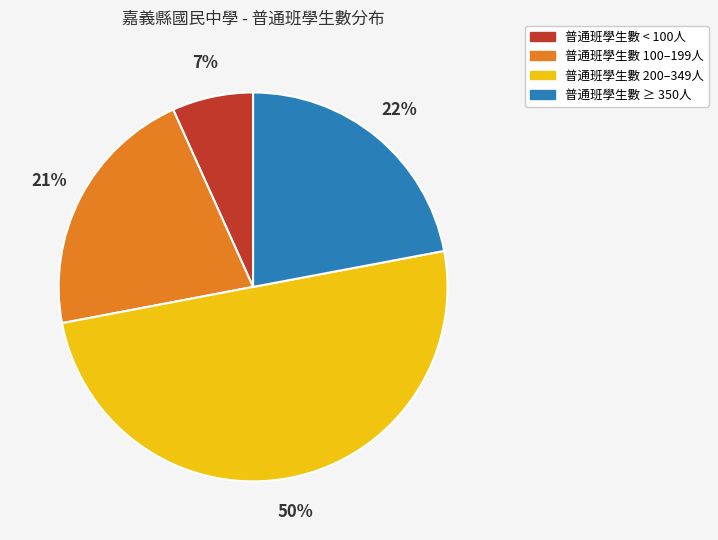

Is the sum of 普通班學生數 100–199人 and 普通班學生數 200–349人 greater than half?

Yes